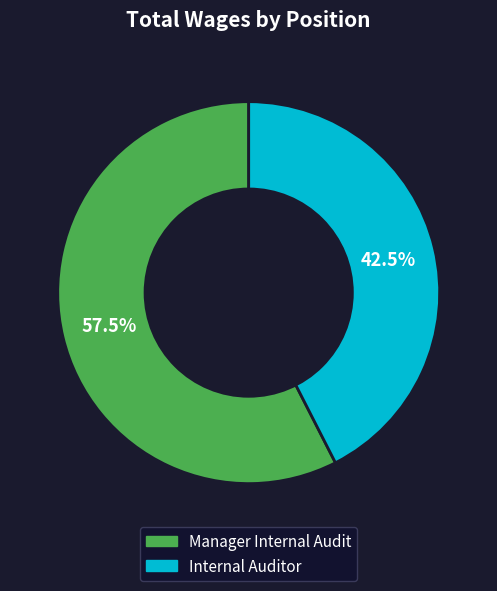

Which category has the smallest portion of the pie?

Internal Auditor